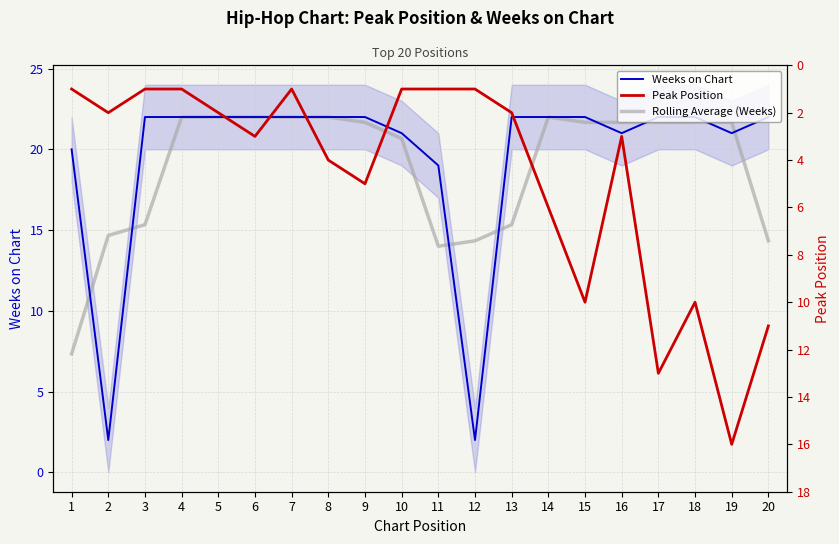

At which category does Rolling Average (Weeks) reach its first local valley?

11